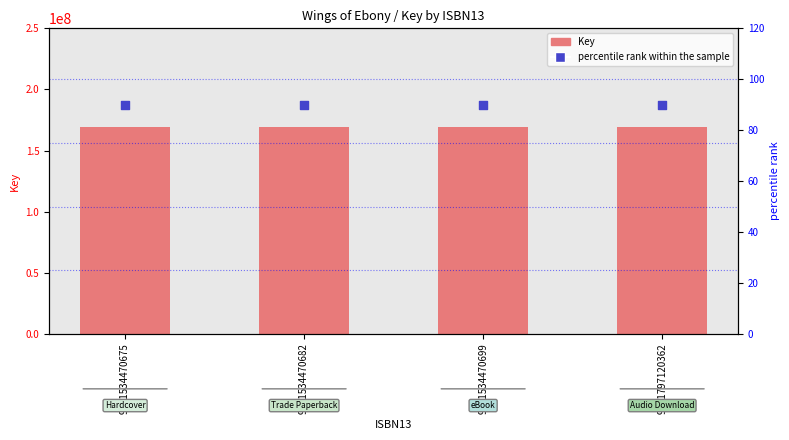

What is the total value across all series at 9781797120362?

169210780